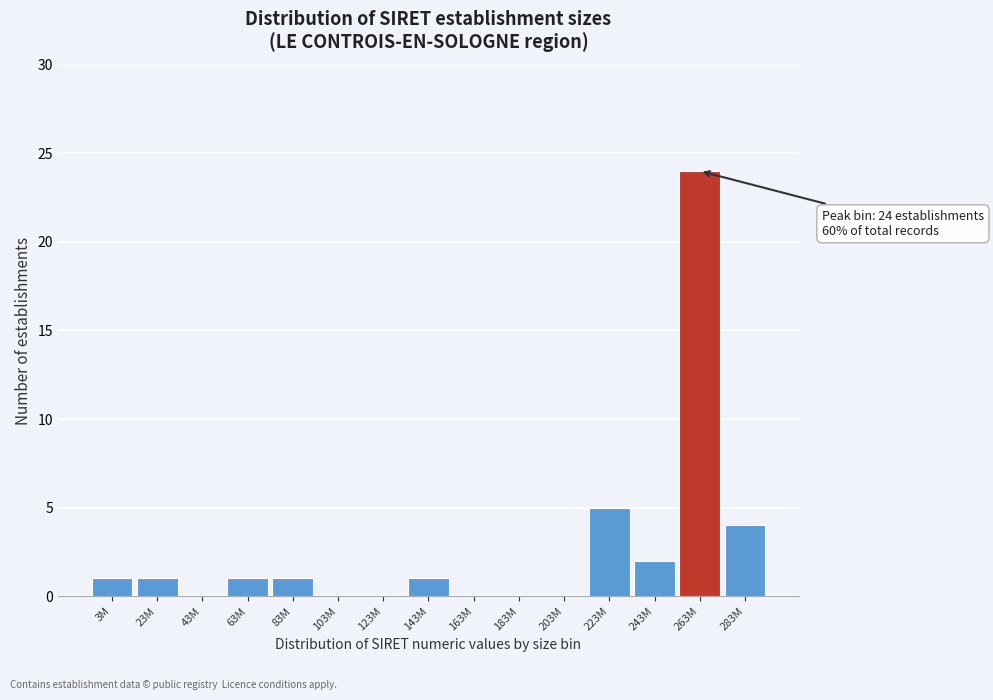

Reading left to right, extract all data points from this chart.

3M=1	23M=1	43M=0	63M=1	83M=1	103M=0	123M=0	143M=1	163M=0	183M=0	203M=0	223M=5	243M=2	263M=24	283M=4